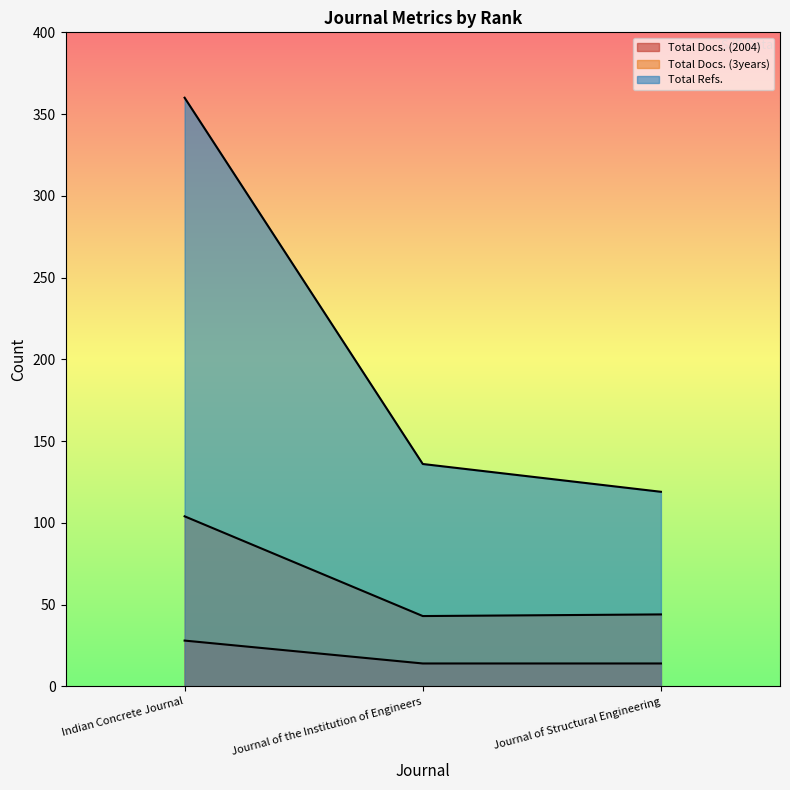

What is the difference between the Total Refs. values at Journal of Structural Engineering and Indian Concrete Journal?

241